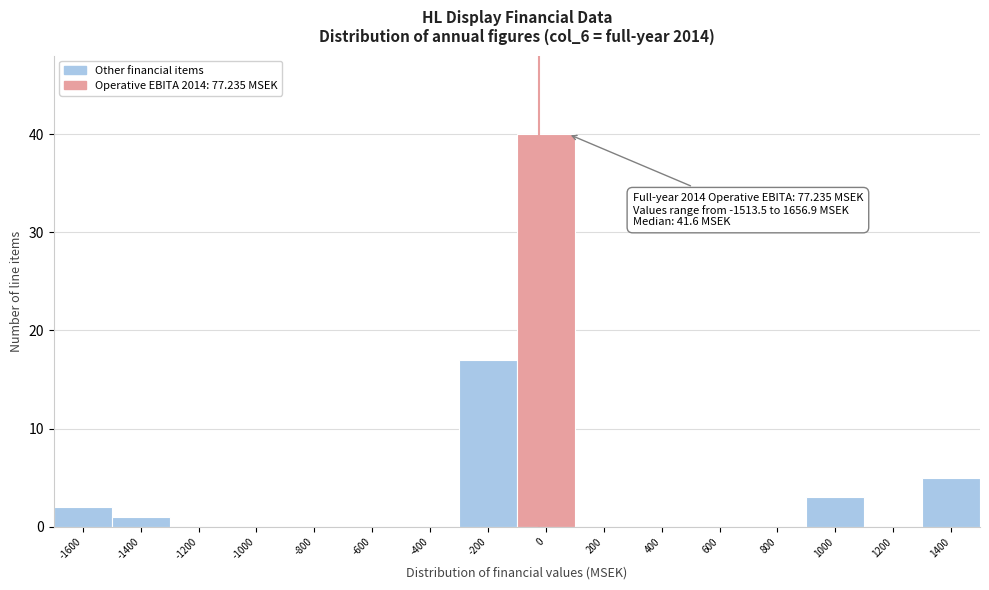

Reading left to right, list all the values displayed in this chart.

-1600=2	-1400=1	-1200=0	-1000=0	-800=0	-600=0	-400=0	-200=17	0=40	200=0	400=0	600=0	800=0	1000=3	1200=0	1400=5